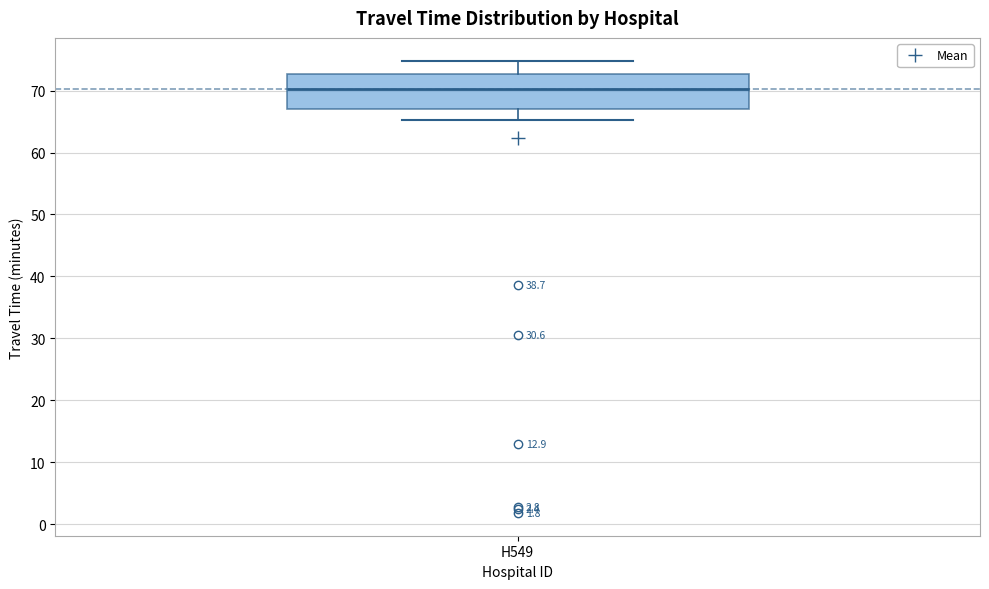

Transcribe this box plot: give where the median line is, the range the box spans, and where the two whiskers end, as read against the y-axis. The values are not printed on the chart, so give them approximately, as read against the axis.

median 70, box 67 to 73, whiskers 65 to 75